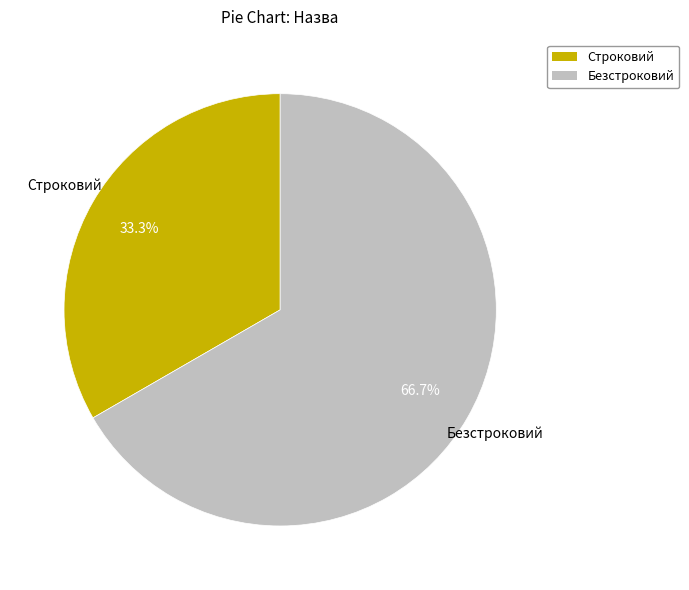

What is the ratio of the value at Строковий to the value at Безстроковий?

0.5